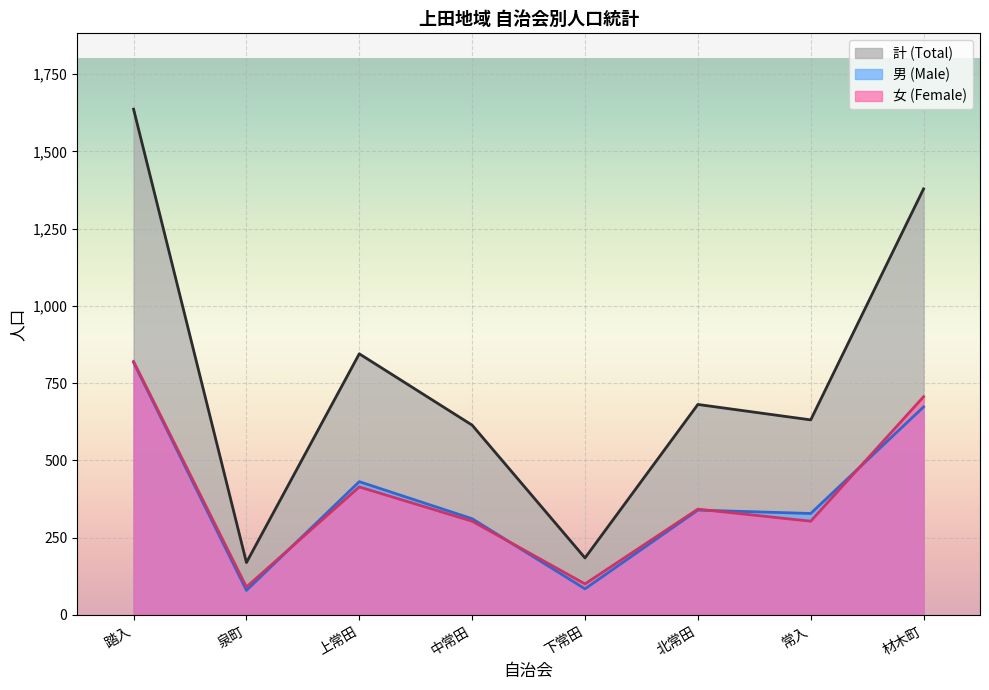

In 計 (Total), how many points are higher than both neighbors (excluding endpoints)?

2